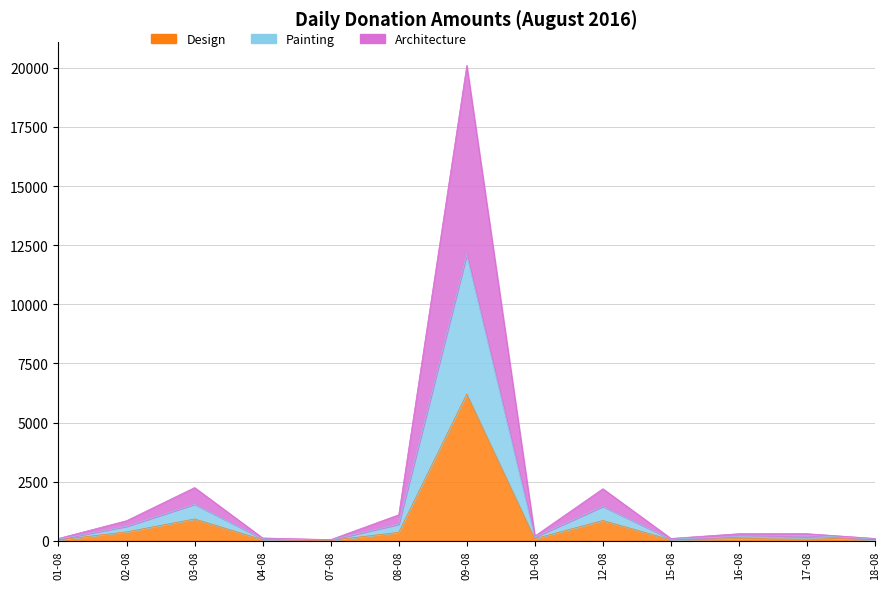

List the labels in order of value, smallest first.

07-08, 01-08, 15-08, 18-08, 04-08, 10-08, 16-08, 17-08, 02-08, 08-08, 12-08, 03-08, 09-08